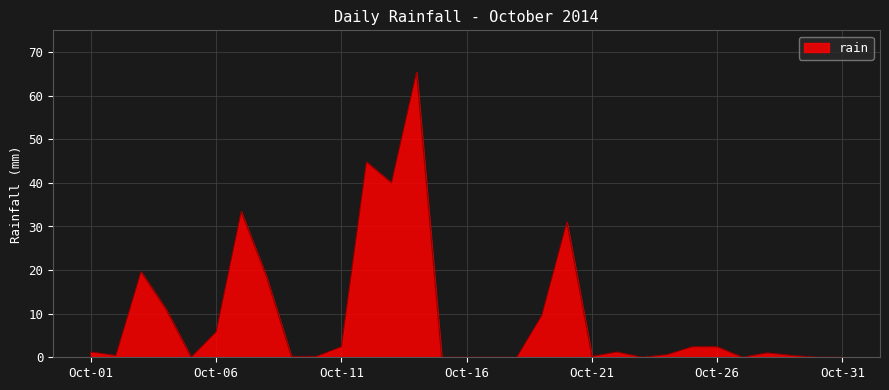

What is the maximum value shown in the chart?

65.4